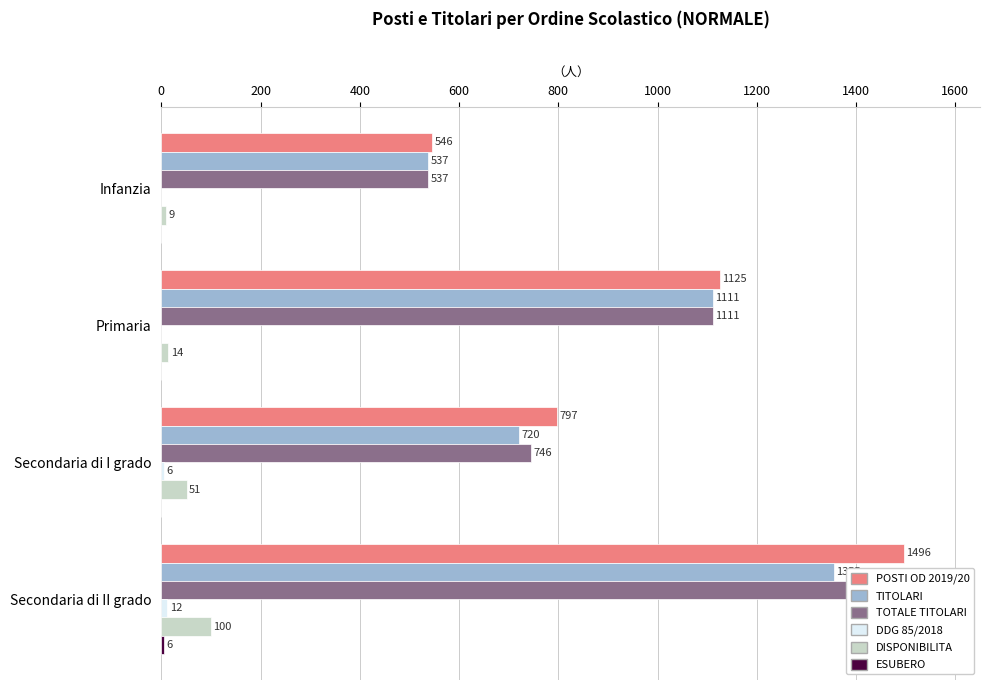

Rank the series by their maximum value, from lowest to highest.

ESUBERO, DDG 85/2018, DISPONIBILITA, TITOLARI, TOTALE TITOLARI, POSTI OD 2019/20